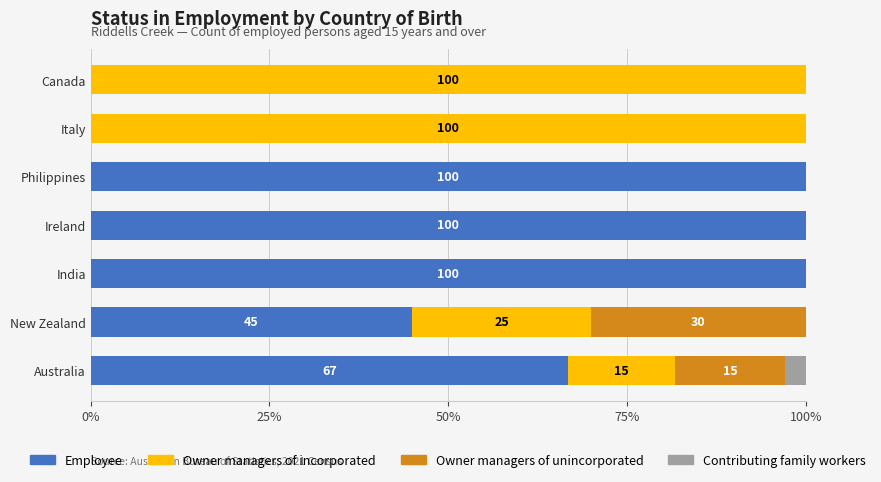

Is it true that Employee equals 151.4 at India?

False